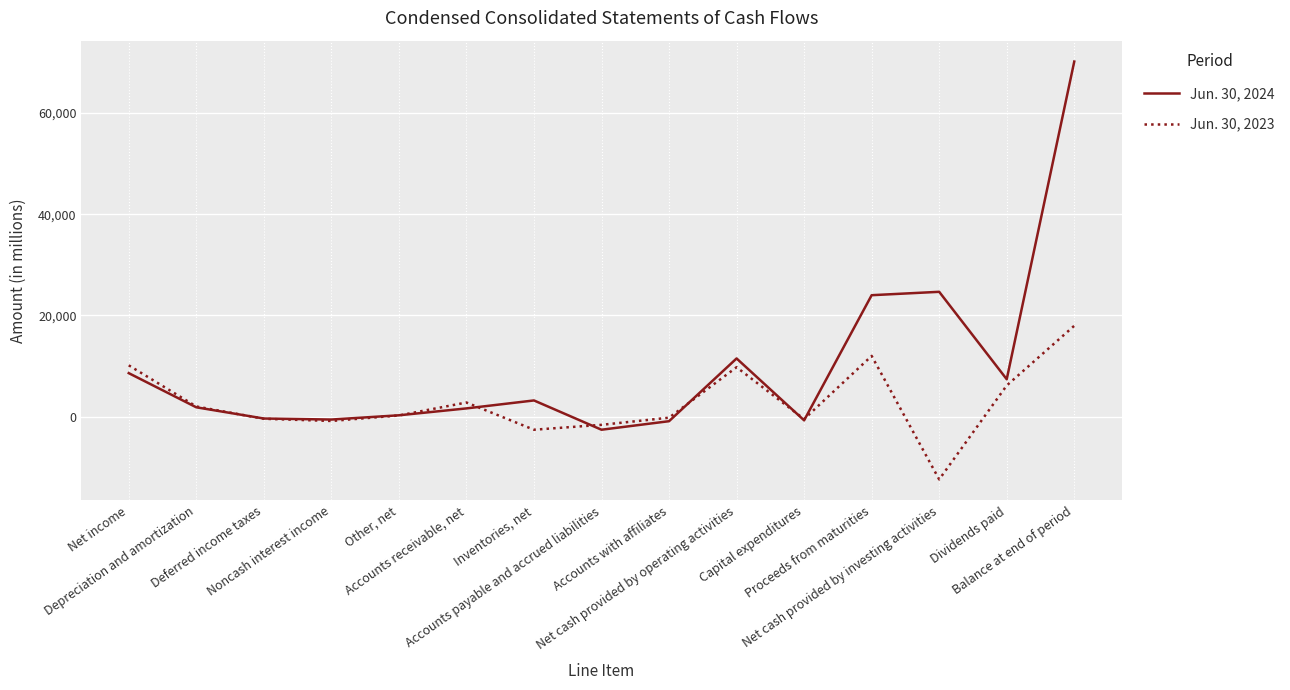

Which series changed the most between Depreciation and amortization and Dividends paid?

Jun. 30, 2024